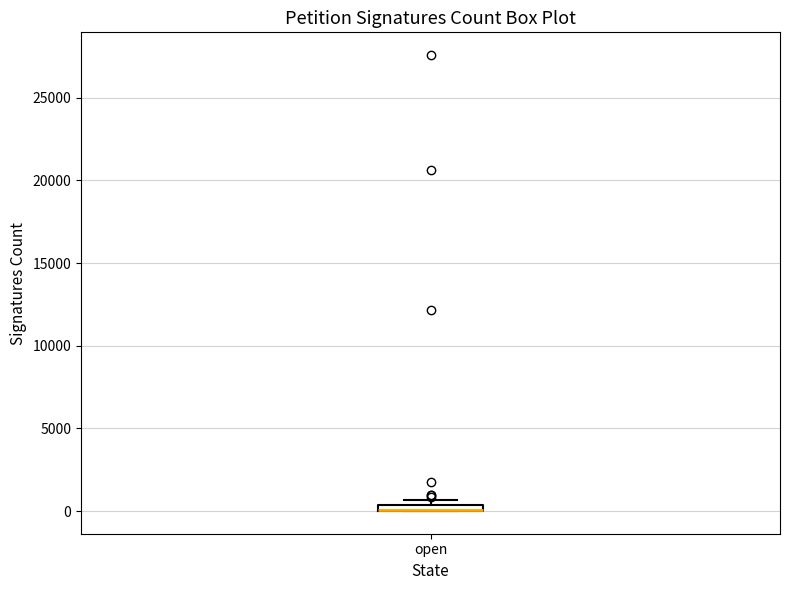

Where is the upper edge of the box for open on the y-axis? The values are not printed on the chart, so give them approximately, as read against the axis.

500